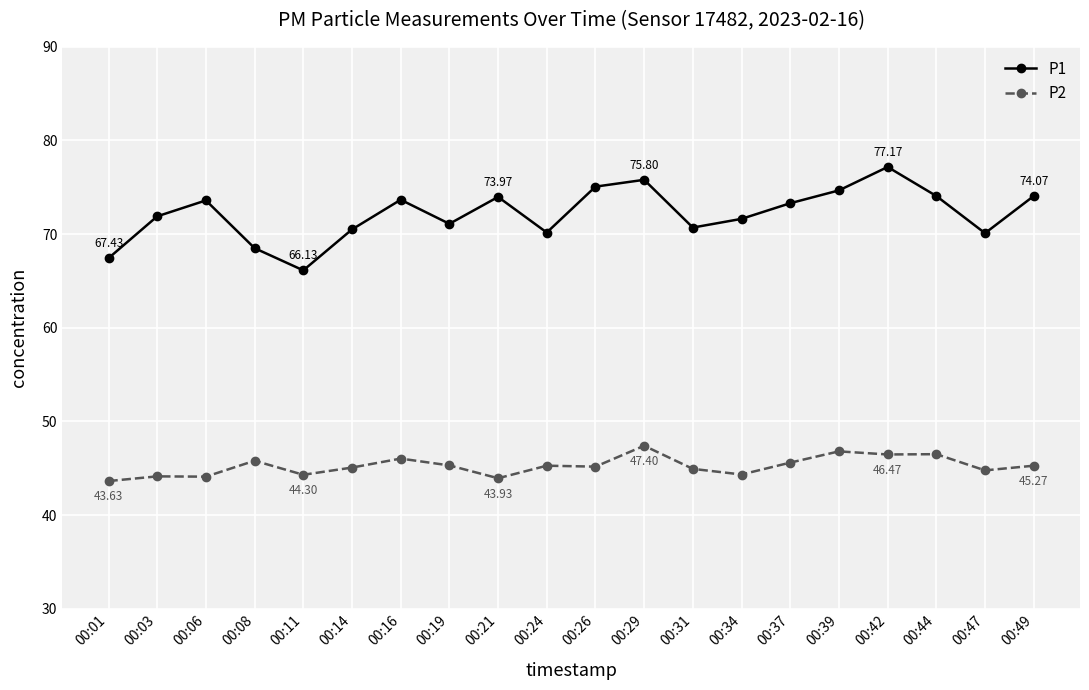

True or false: P1 has more than 2 points higher than both neighbors.

True